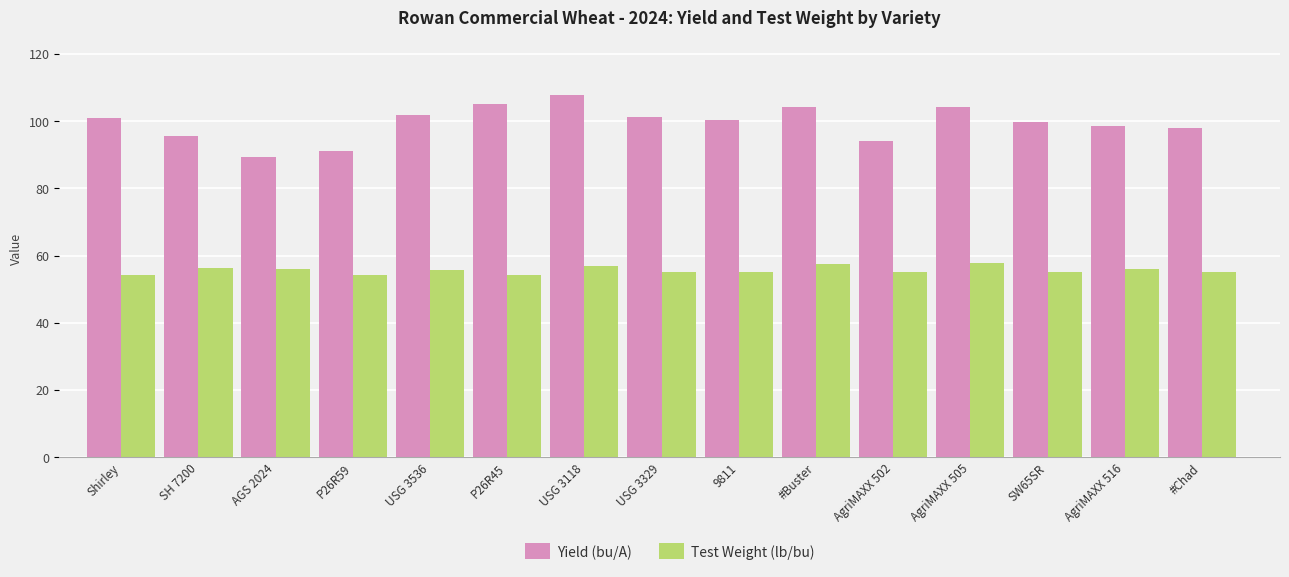

True or false: Test Weight (lb/bu) has a value of 11.8 at SH 7200.

False